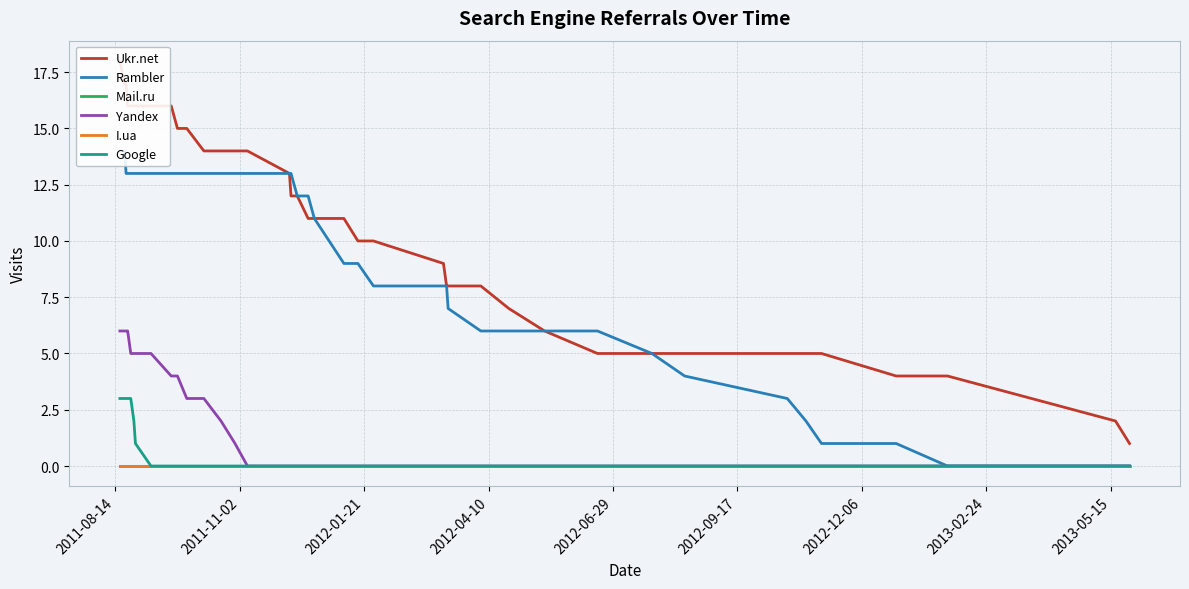

What is the label of the 2nd point from the left?

2011-08-14